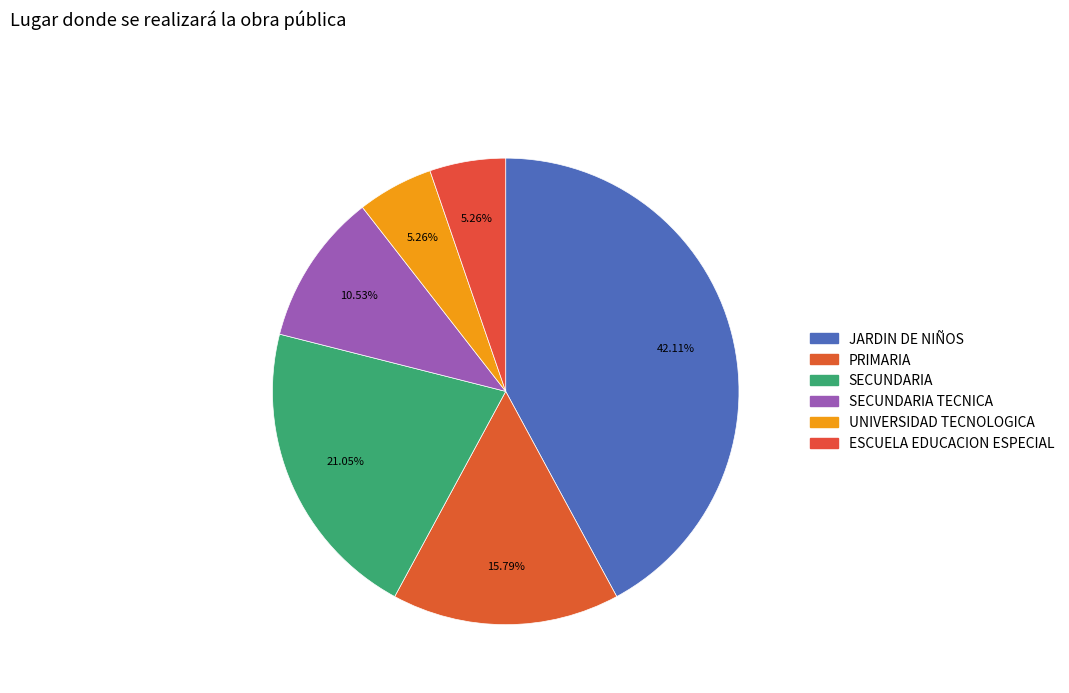

Count the number of slices in the pie.

6